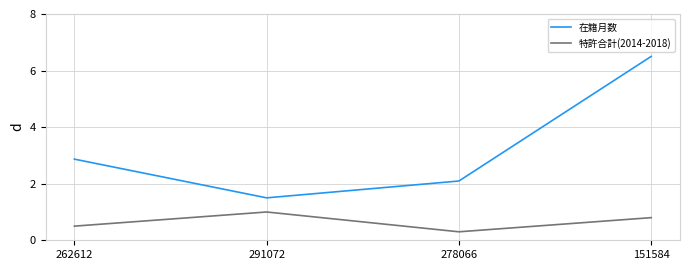

The value of 特許合計(2014-2018) at 278066 is 0.3. True or false?

True